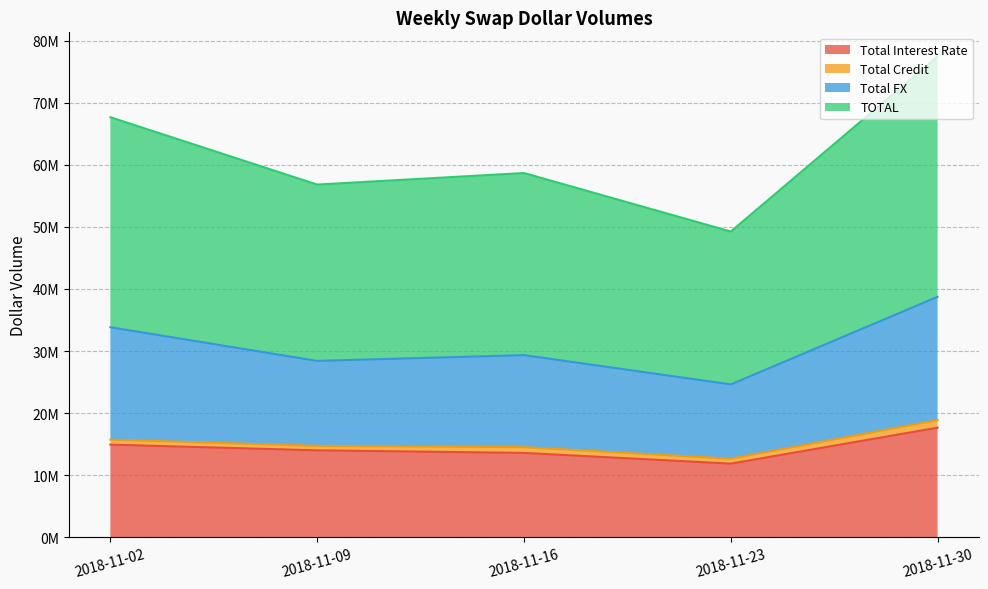

What is the highest value of the TOTAL series?

77478129